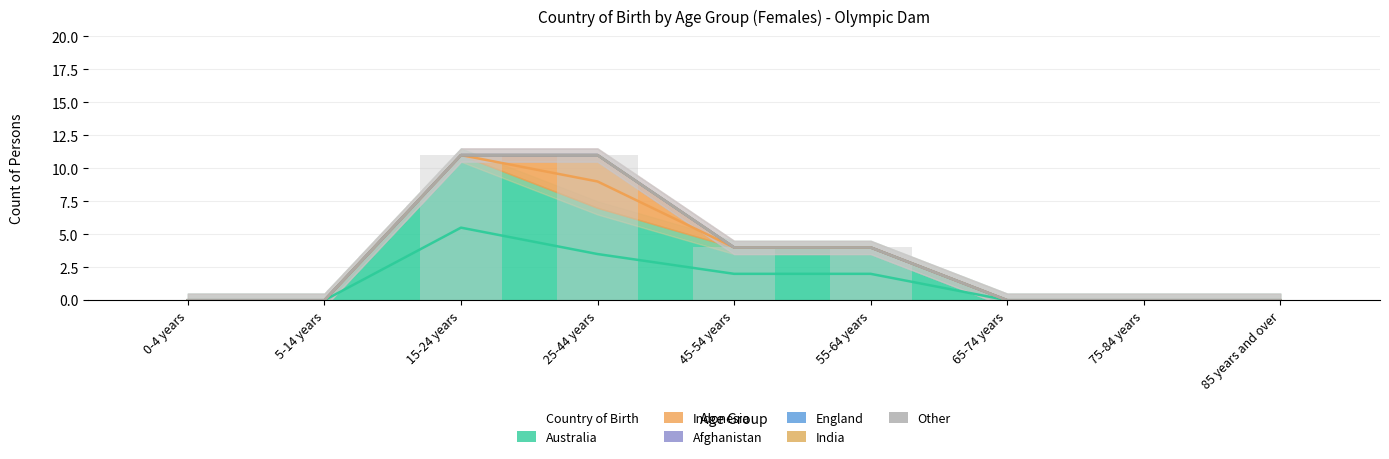

How many bars are there in total?

54